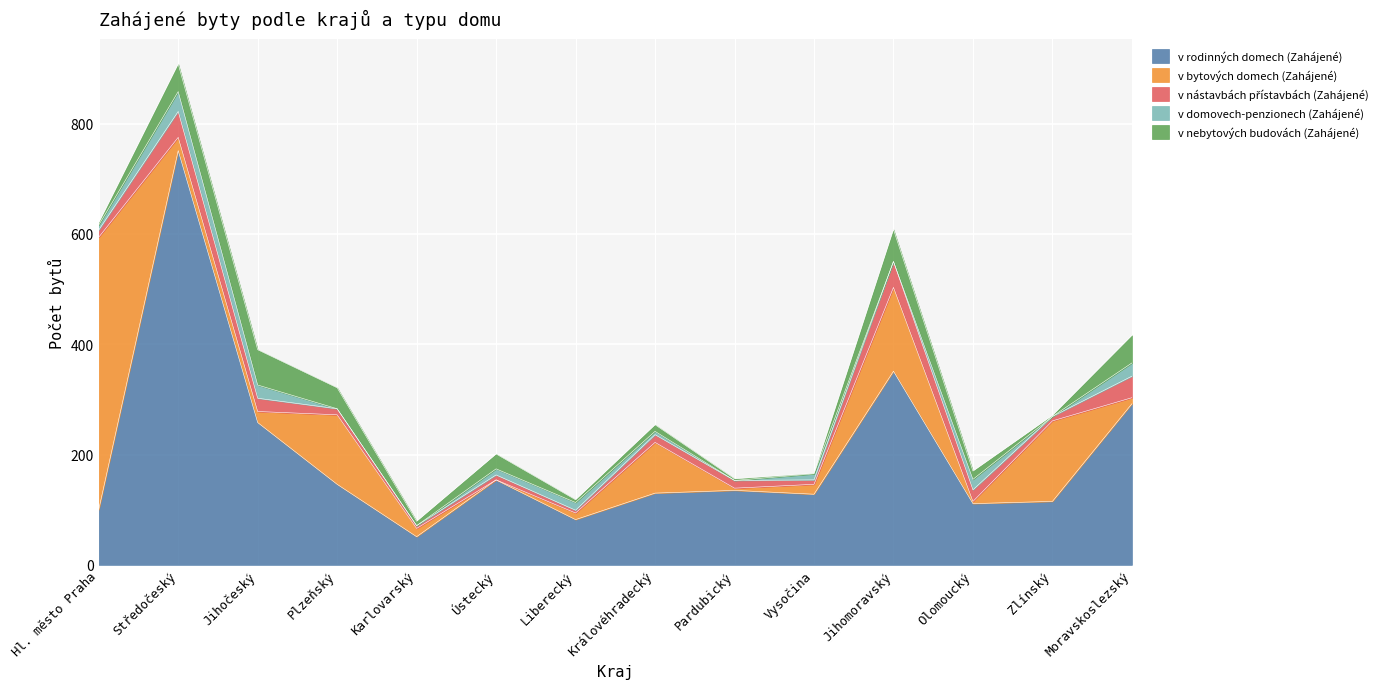

What is the difference between the maximum and minimum values in the v nebytových budovách (Zahájené) series?

63